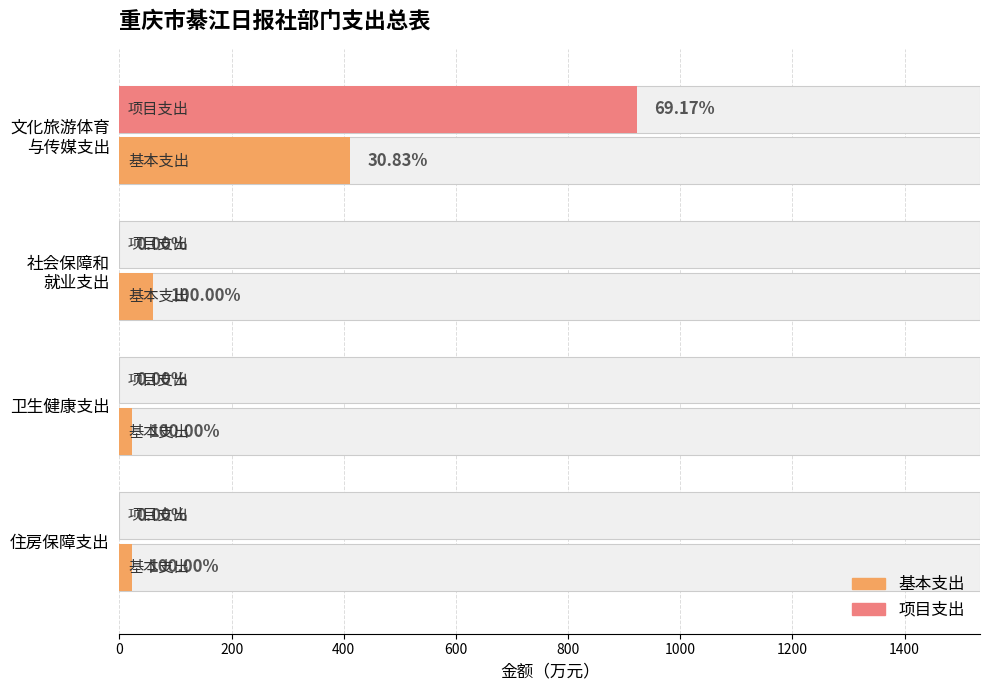

What is the difference between the maximum and minimum values in the 基本支出 series?

389.6